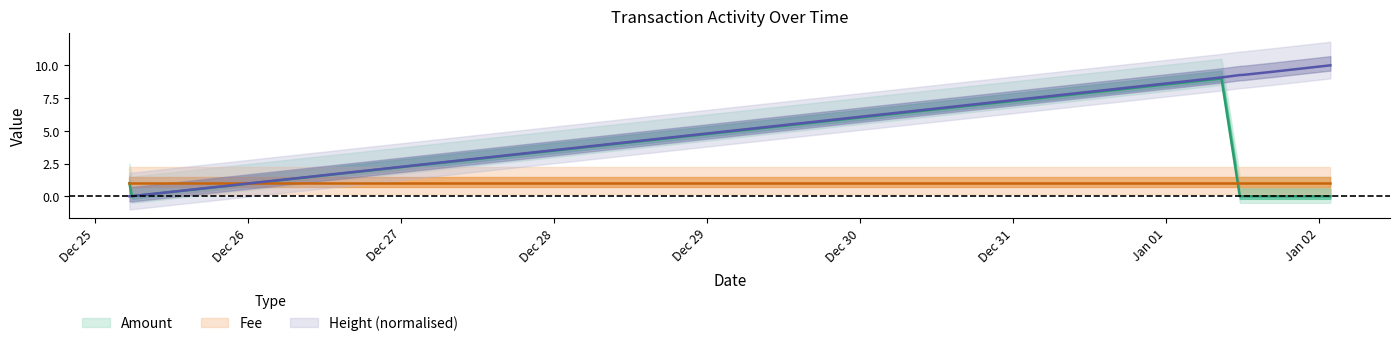

True or false: Height_norm has a value of 14.8 at 2018-01-01 16:47:38.

False